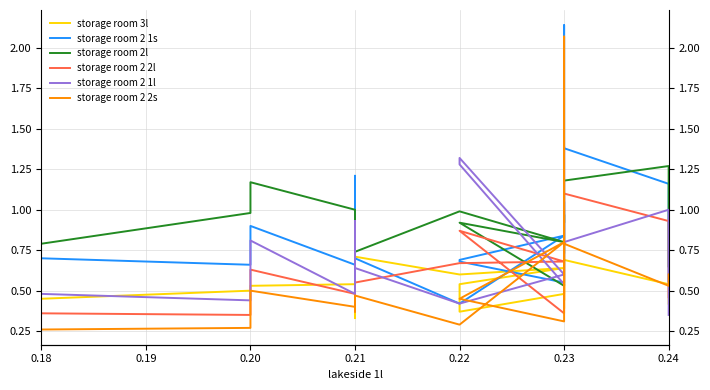

What is the sum of all storage room 3l values?

10.6